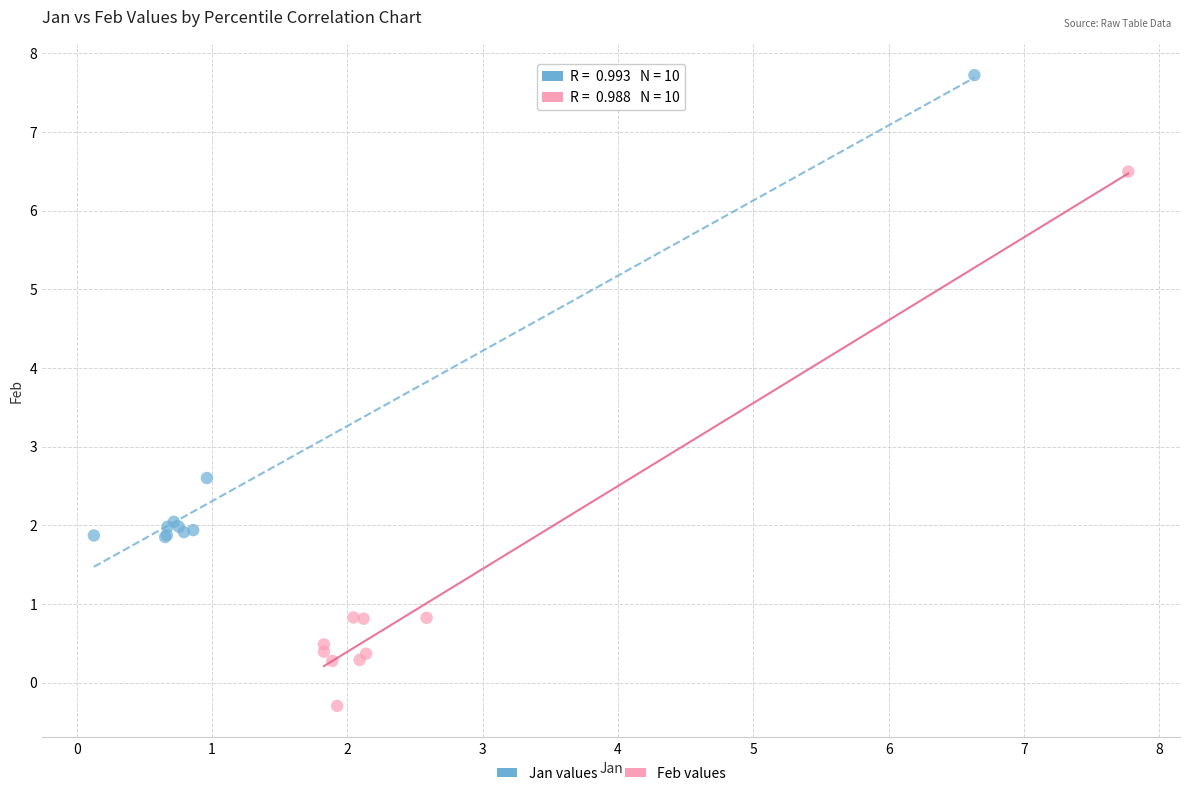

Which series has the largest Y range (max minus min)?

Feb values